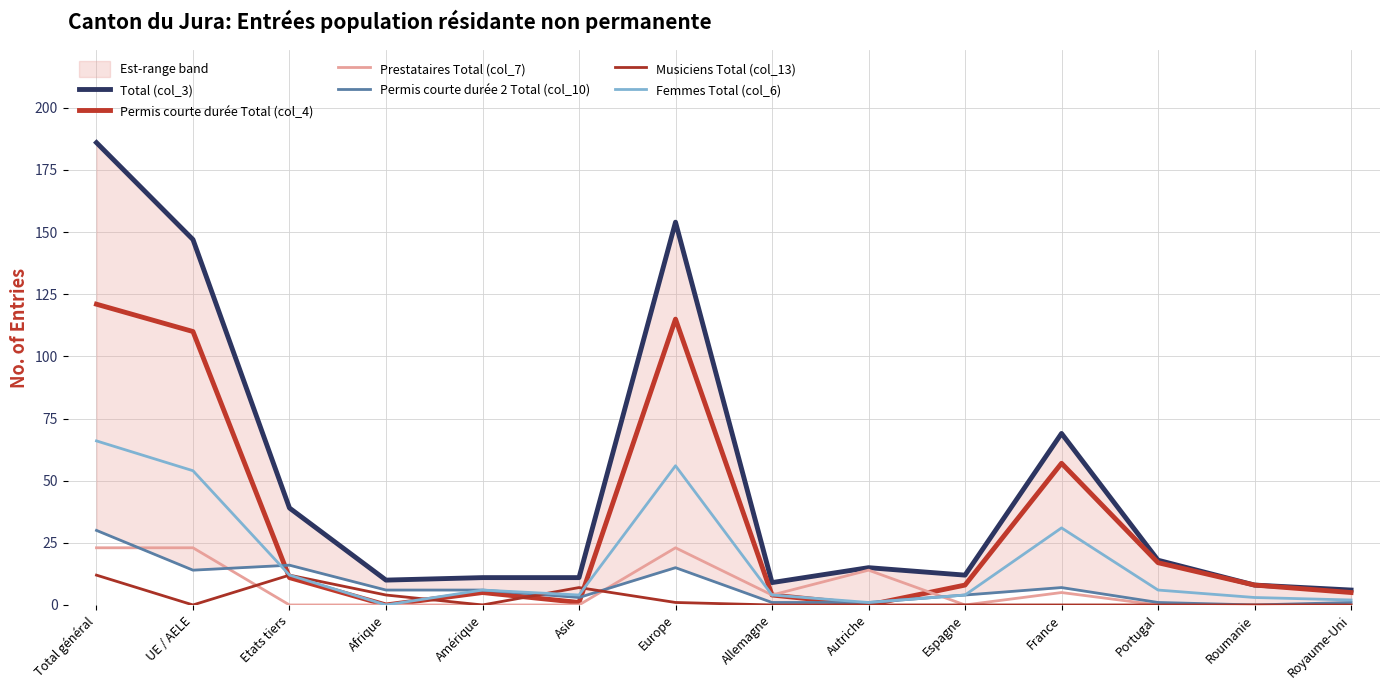

Rank the series at Espagne from lowest to highest value.

Prestataires Total (col_7), Musiciens Total (col_13), Permis courte durée 2 Total (col_10), Femmes Total (col_6), Permis courte durée Total (col_4), Total (col_3)